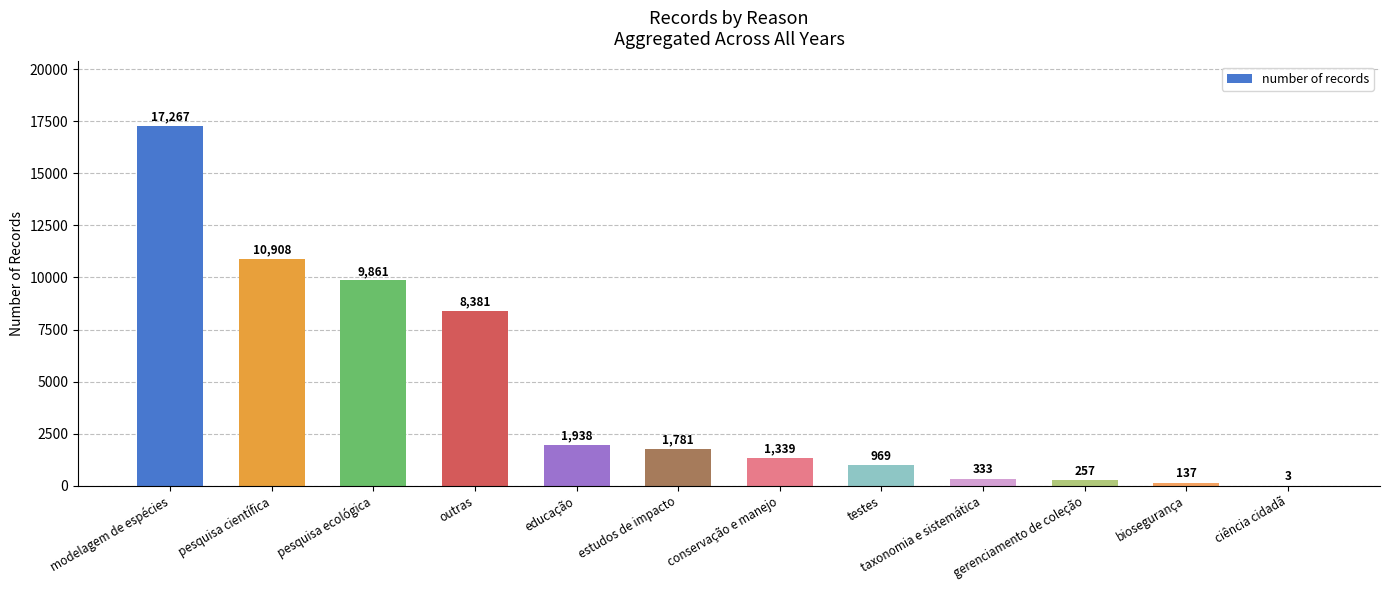

How many categories are shown in the chart?

12